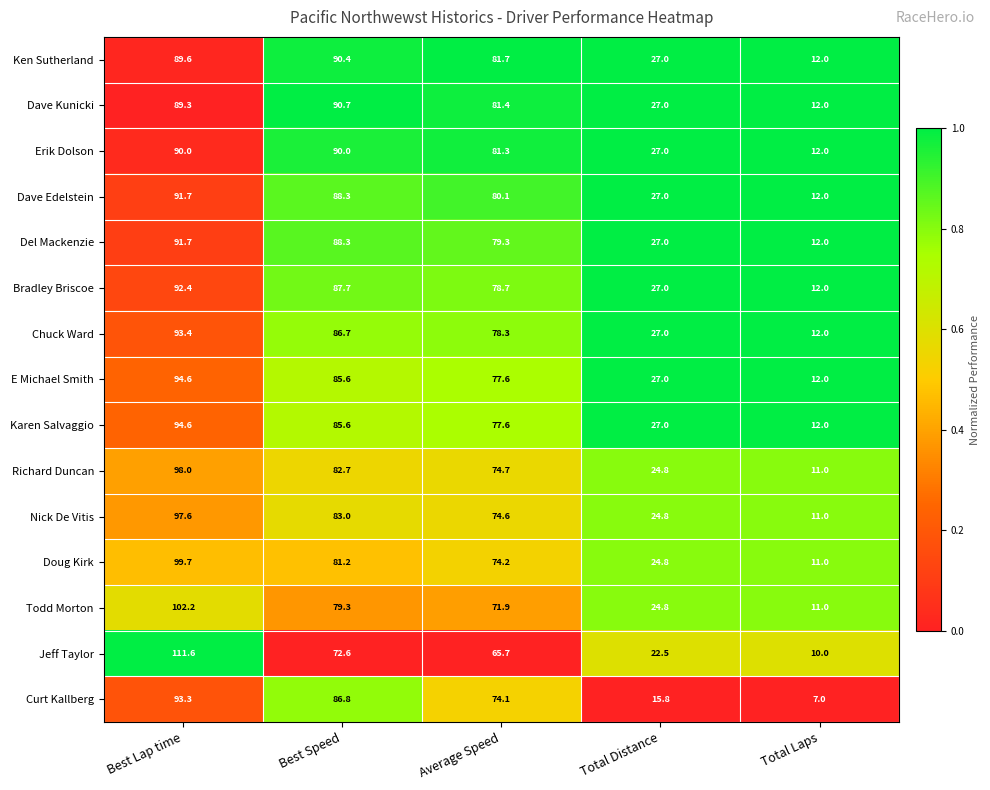

The Jeff Taylor series shows 39.3 at Total Distance. True or false?

False